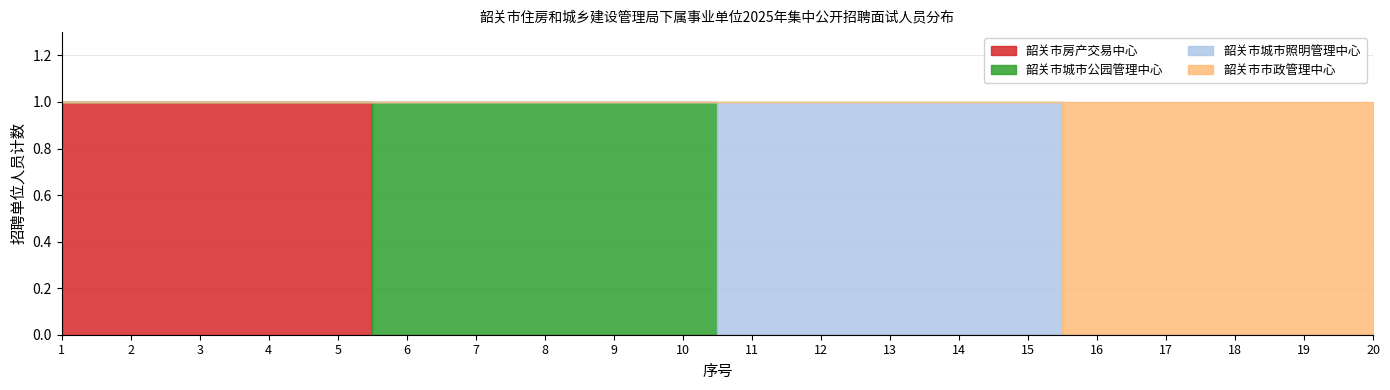

Where is 韶关市城市公园管理中心 nearest to the value 0?

1